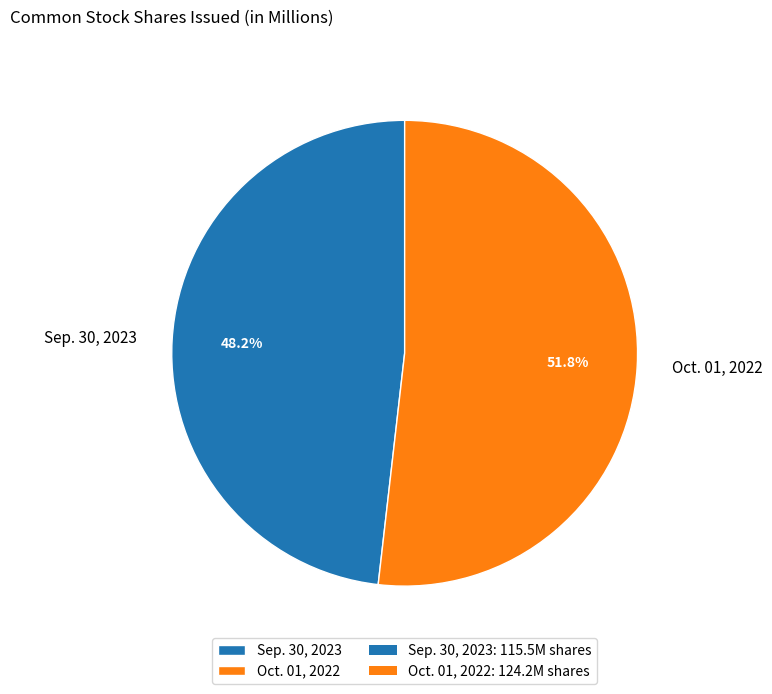

Is Oct. 01, 2022 the majority of the pie?

Yes